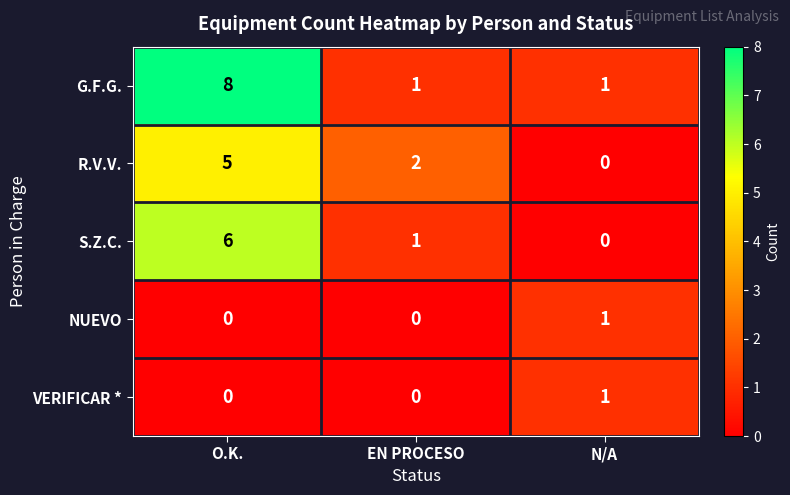

Reading right to left, transcribe all the data shown in this chart.

G.F.G.: 1	1	8
R.V.V.: 0	2	5
S.Z.C.: 0	1	6
NUEVO: 1	0	0
VERIFICAR *: 1	0	0